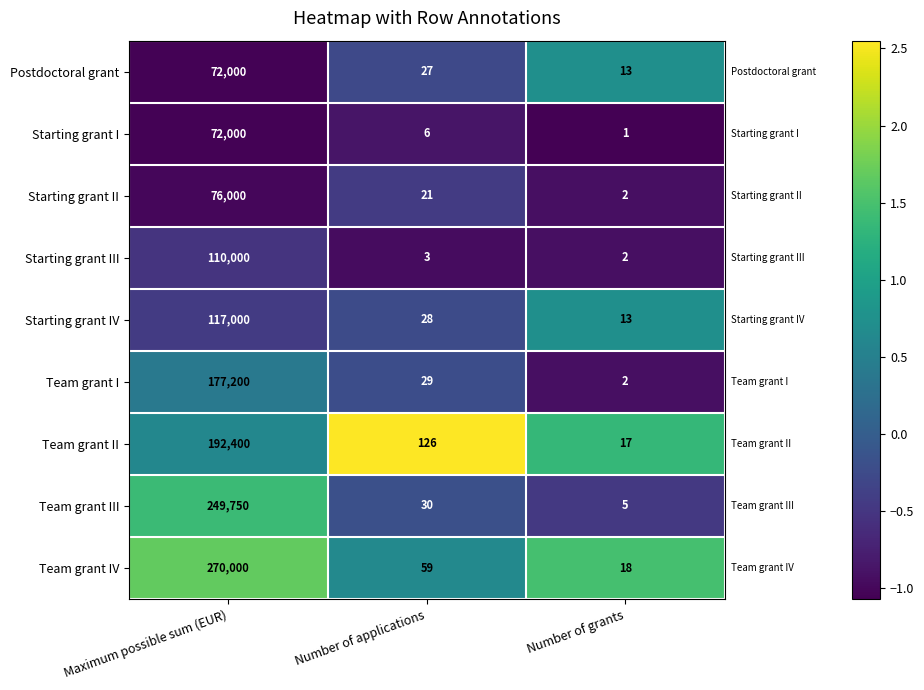

List the labels in order of Starting grant IV value, smallest first.

Number of grants, Number of applications, Maximum possible sum (EUR)